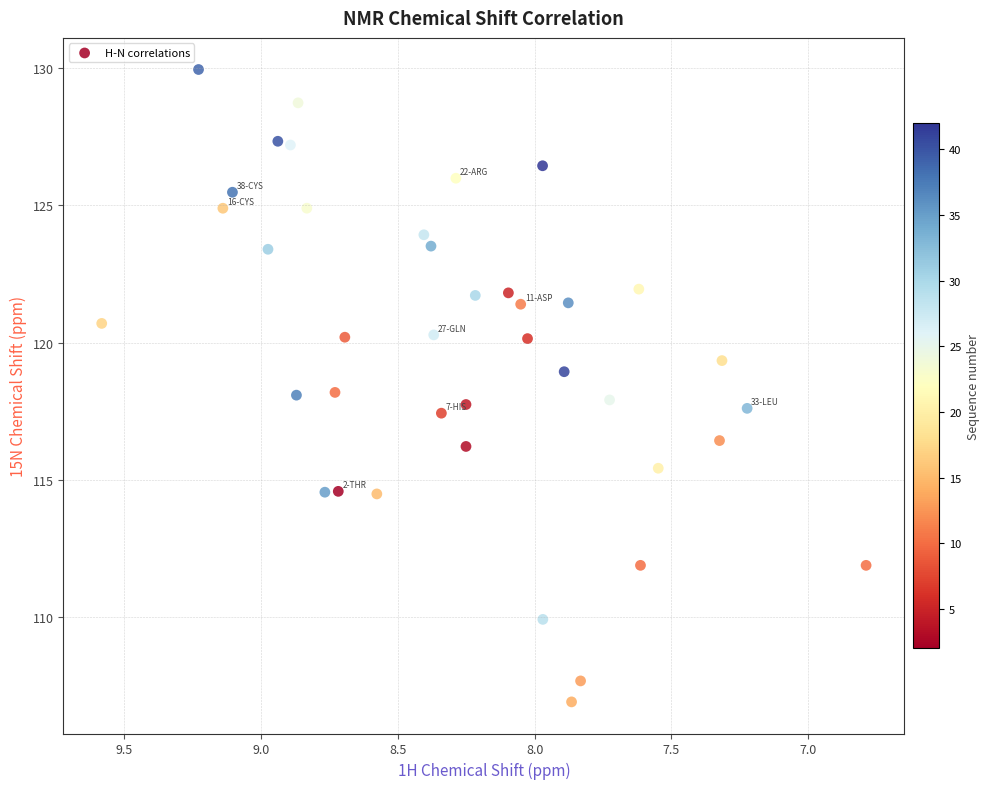

What is the range of X values (max minus min)?

2.8